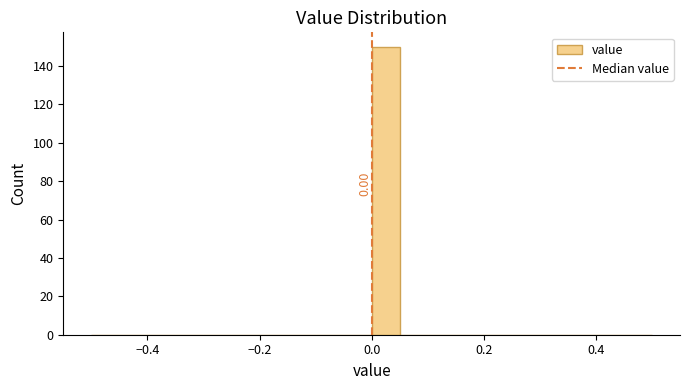

Around what value on the x-axis is the tallest bar? Give the approximate position of its centre, as read against the axis.

0.02